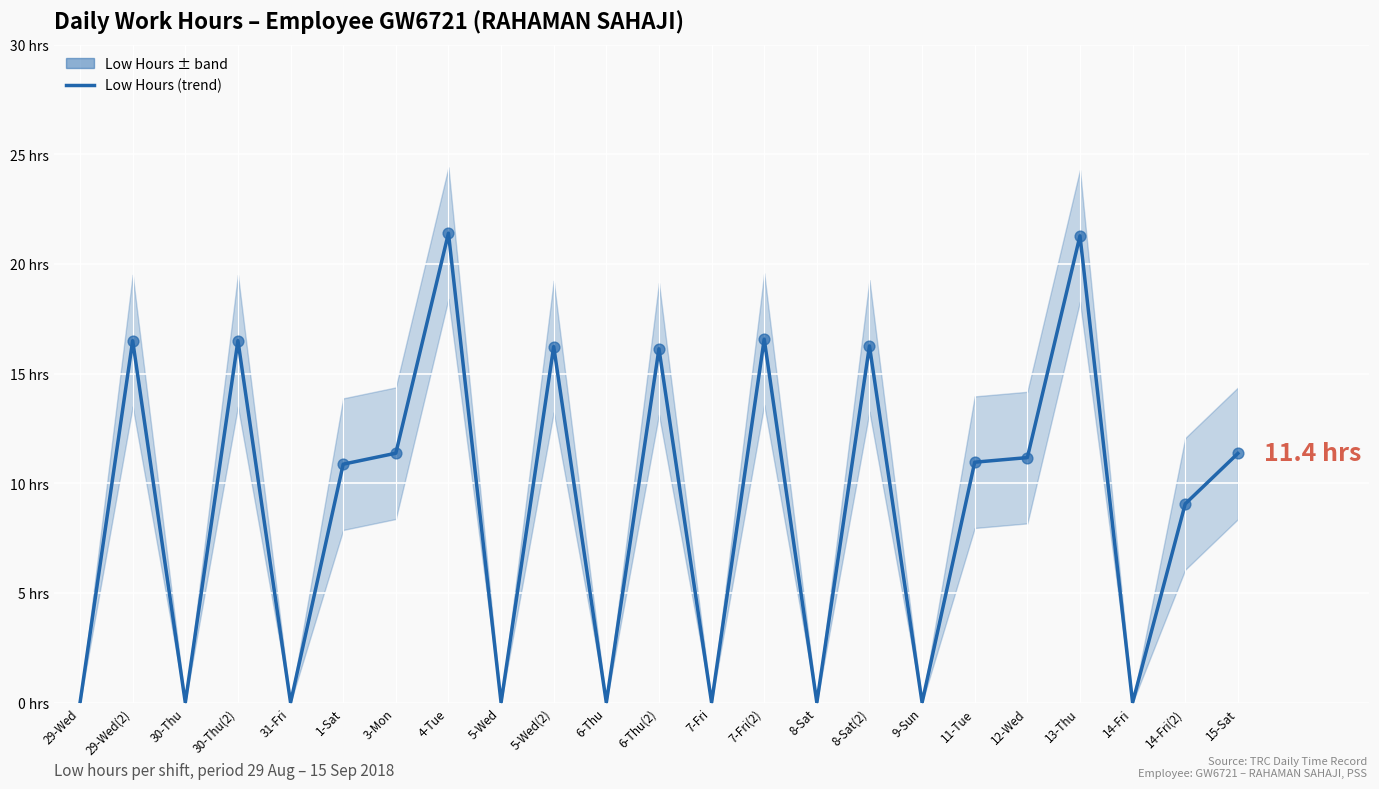

What is the change in value from 30-Thu(2) to 14-Fri(2)?

-7.4